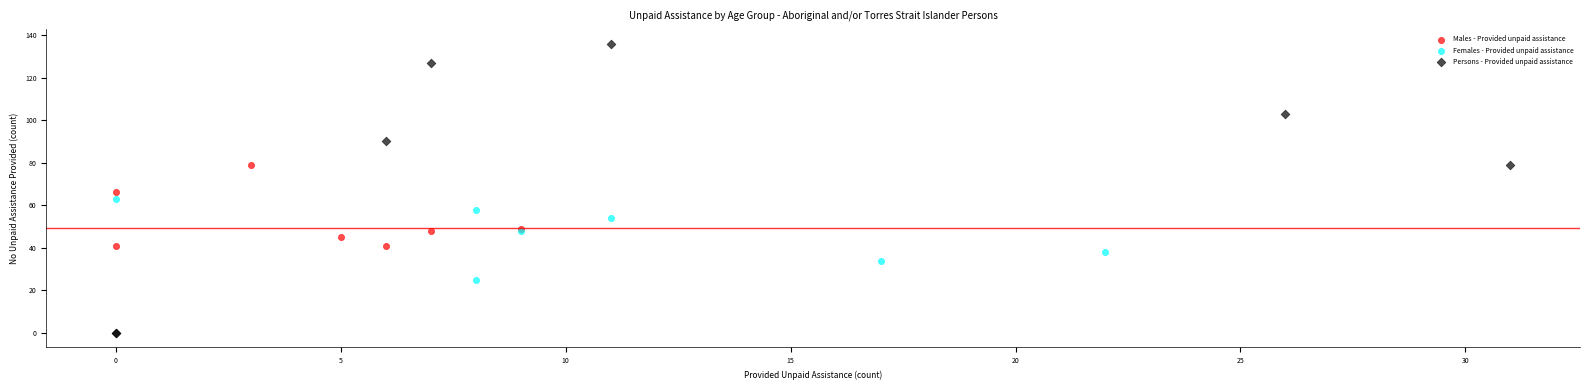

Which series reaches the maximum Y coordinate?

Persons - Provided unpaid assistance